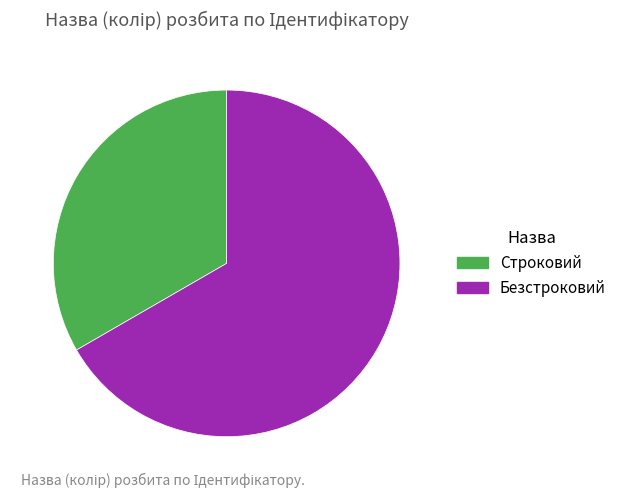

What is the largest slice in the pie chart?

Безстроковий